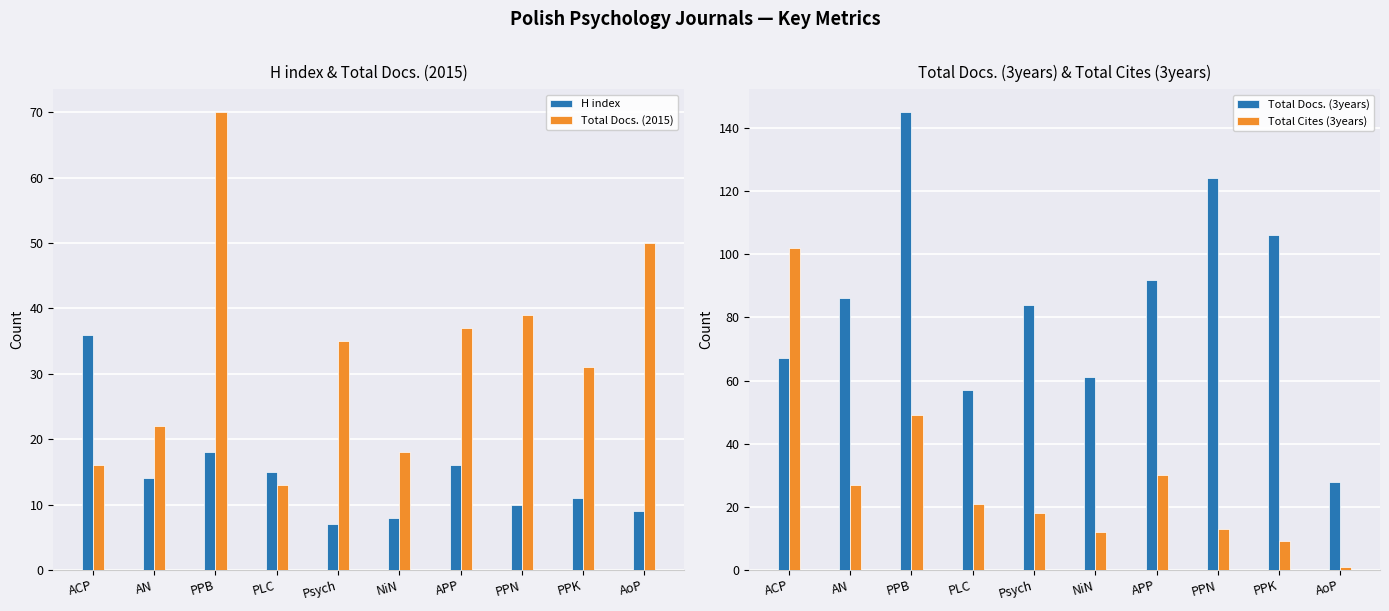

At which label is Total Cites (3years) closest to 51?

PPB